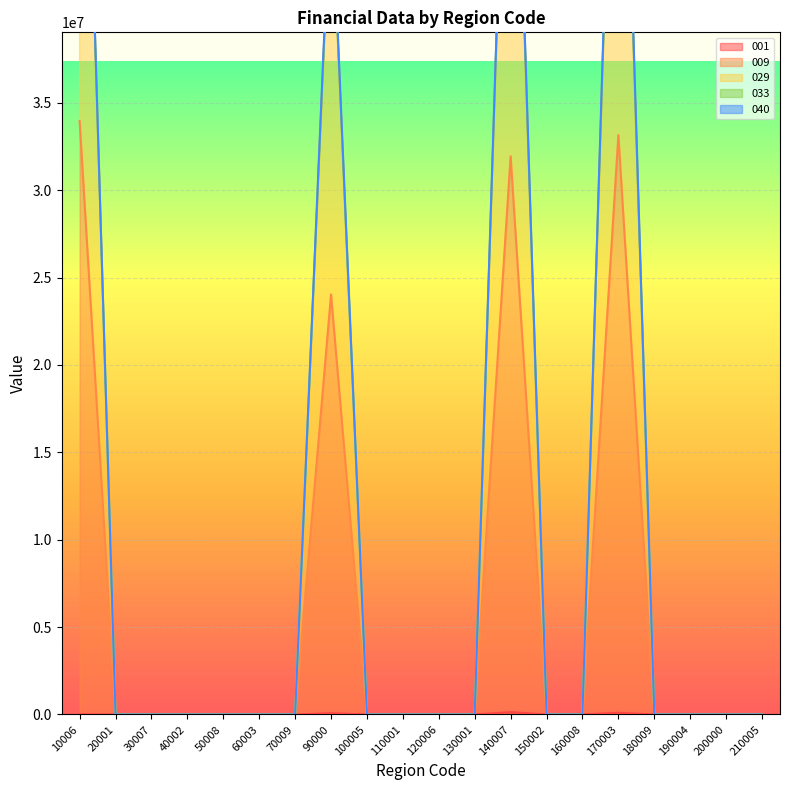

At how many categories does at least one series exceed 17119530?

4